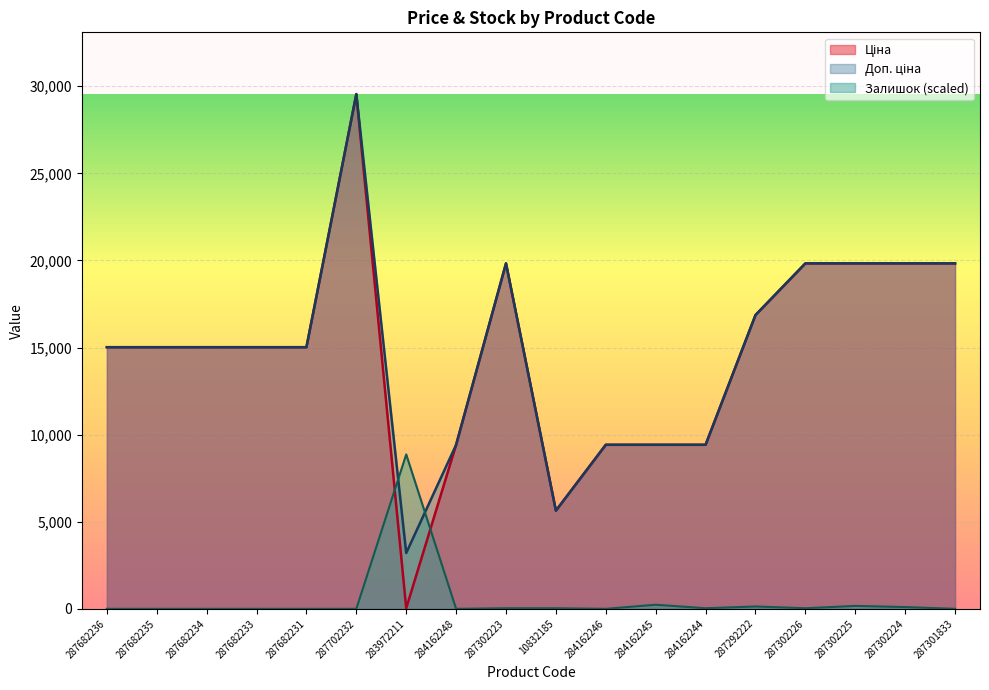

What is the difference between the maximum and minimum values in the Ціна series?

29516.9